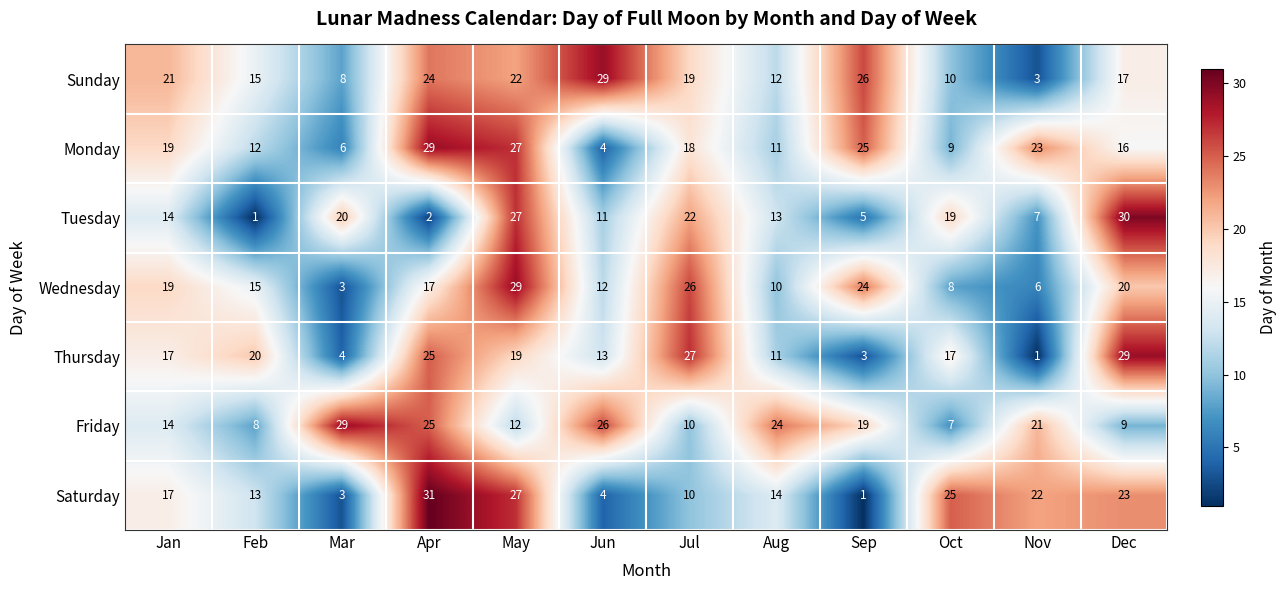

What is the difference between the maximum and second lowest values in the Thursday series?

26